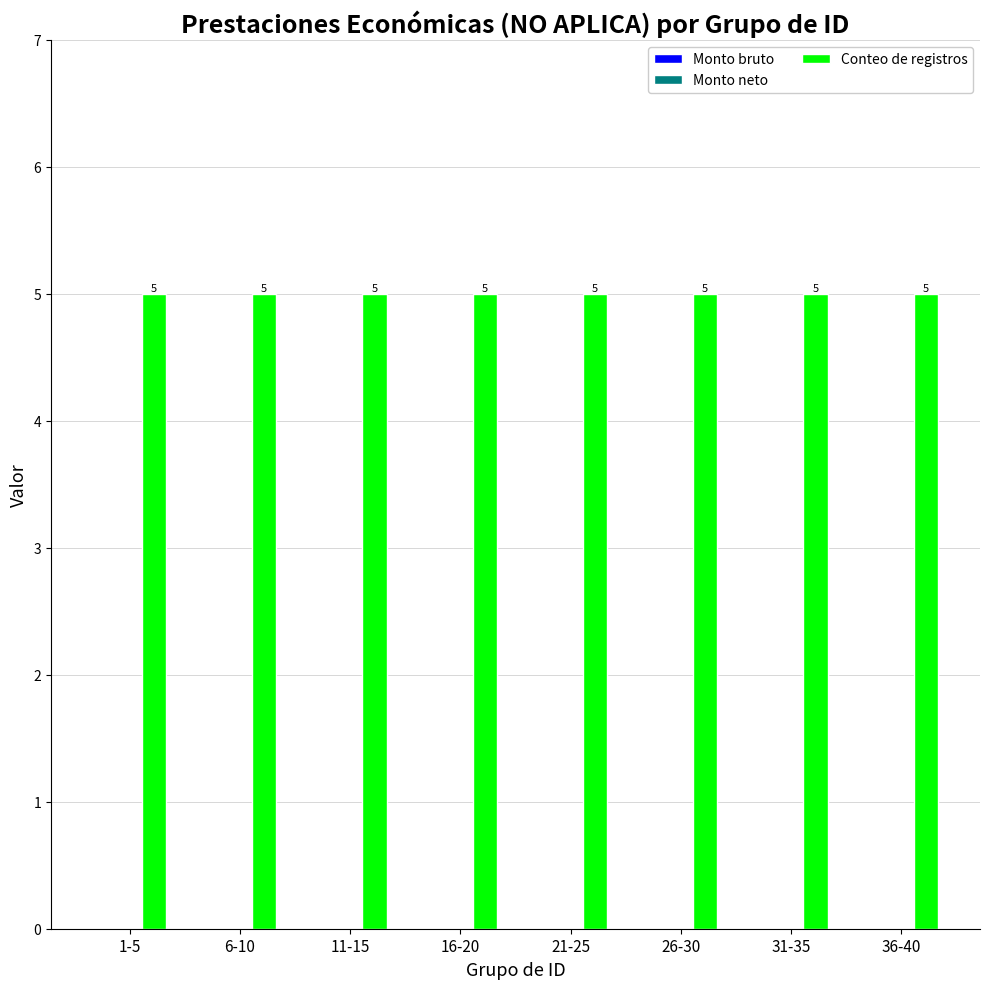

How many categories are shown in the chart?

8